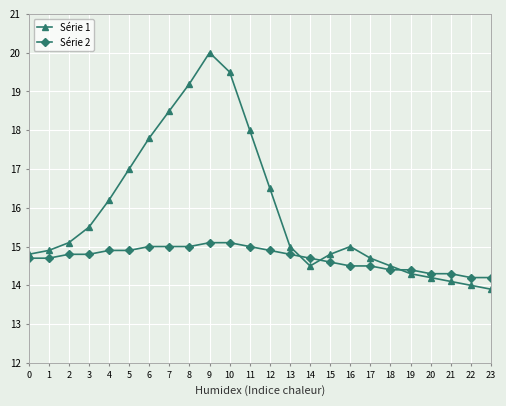

Reading left to right, what are all the values shown in this chart?

Série 1: 14.8	14.9	15.1	15.5	16.2	17.0	17.8	18.5	19.2	20.0	19.5	18.0	16.5	15.0	14.5	14.8	15.0	14.7	14.5	14.3	14.2	14.1	14.0	13.9
Série 2: 14.7	14.7	14.8	14.8	14.9	14.9	15.0	15.0	15.0	15.1	15.1	15.0	14.9	14.8	14.7	14.6	14.5	14.5	14.4	14.4	14.3	14.3	14.2	14.2